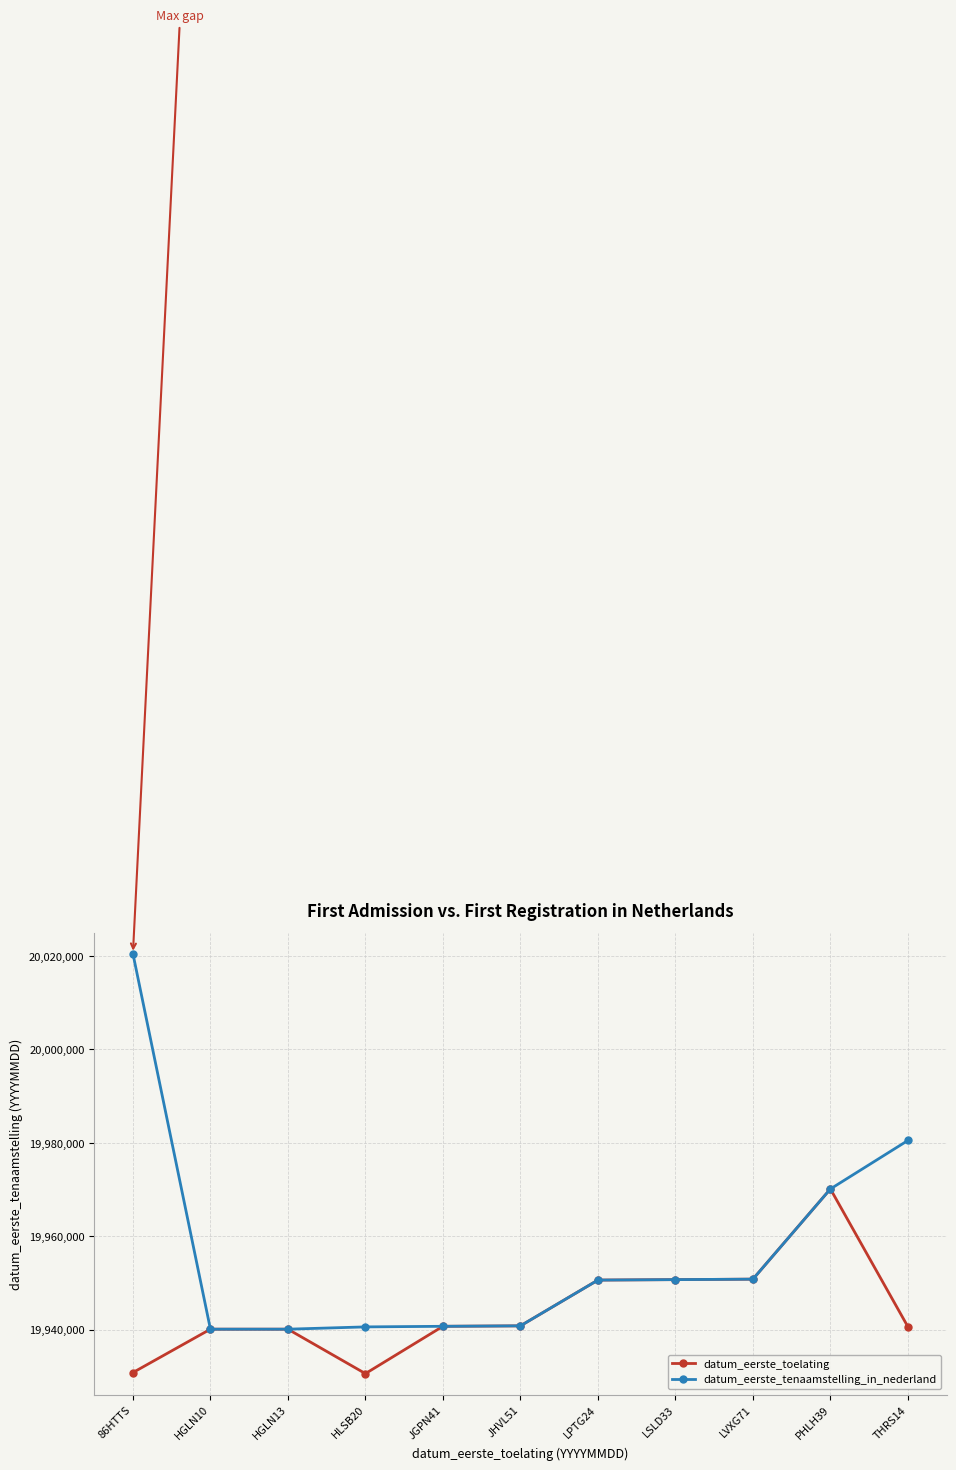

True or false: datum_eerste_toelating has more than 0 points higher than both neighbors.

True